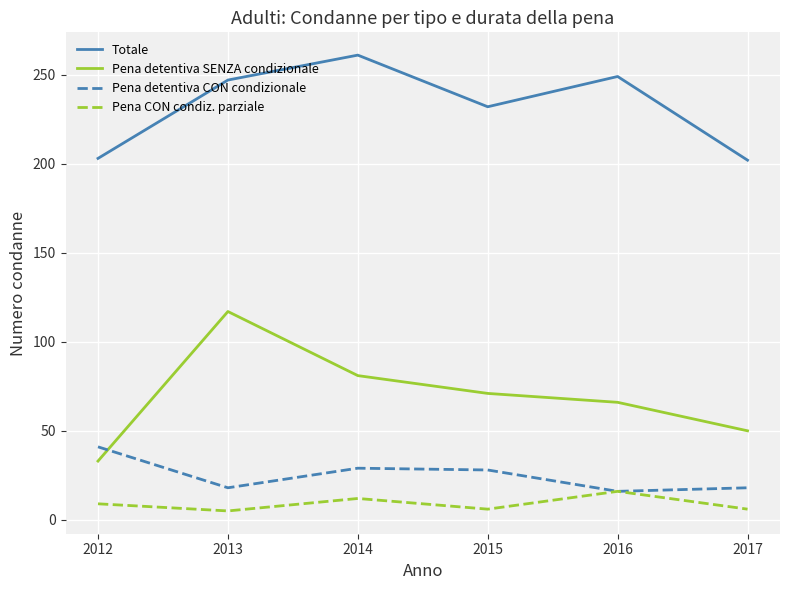

True or false: Pena CON condiz. parziale and Pena detentiva SENZA condizionale cross at least once.

False